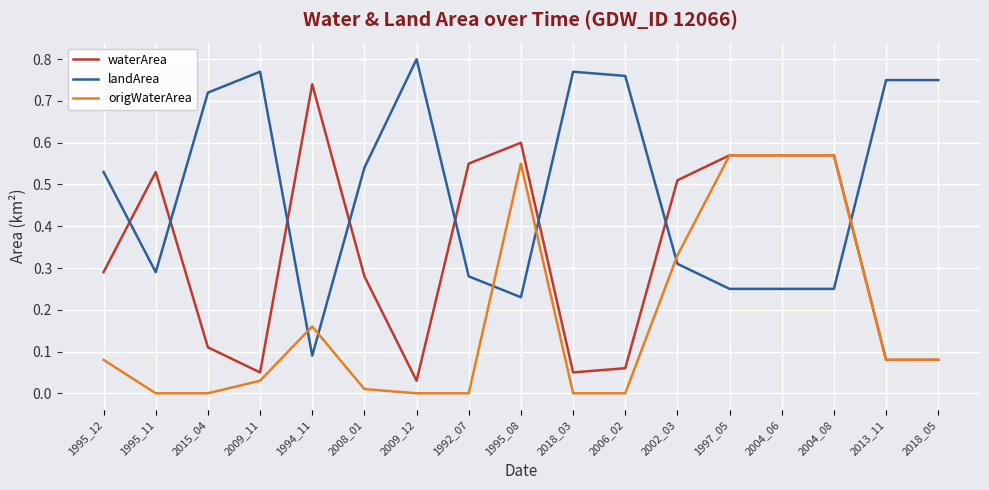

What is the total value across all series at 2004_08?

1.4